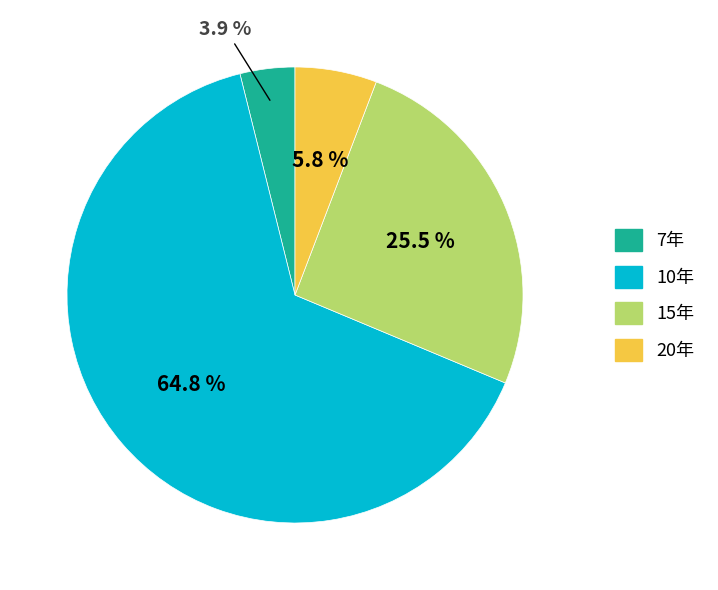

To the nearest percent, what is the difference between the 10年 and 7年 slice percentages?

61%